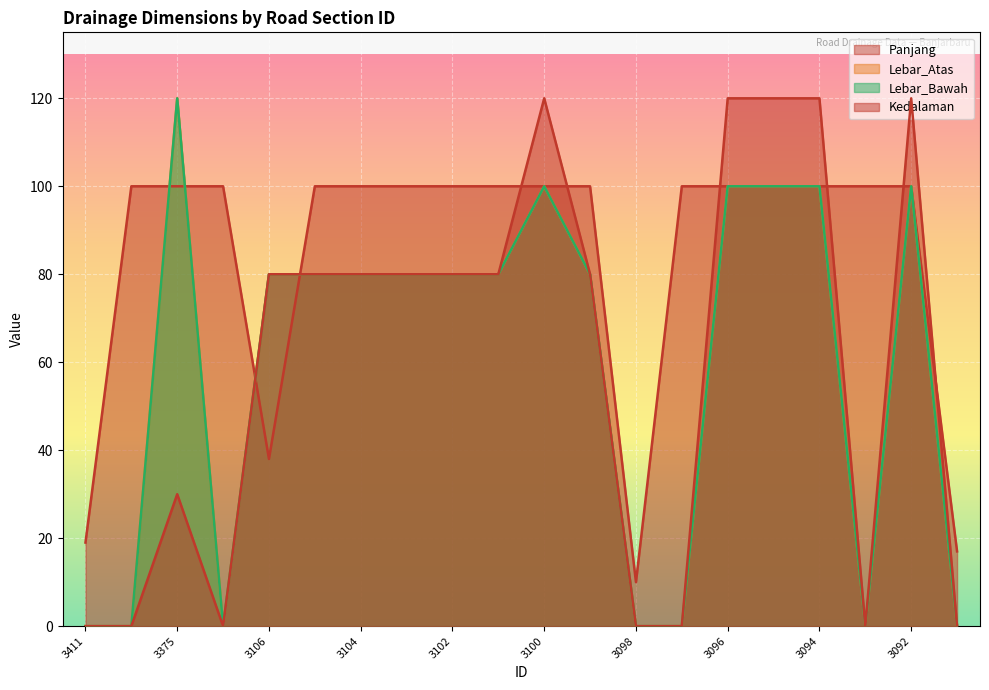

At 3098, list the series in order from smallest to largest.

Lebar_Atas, Lebar_Bawah, Kedalaman, Panjang